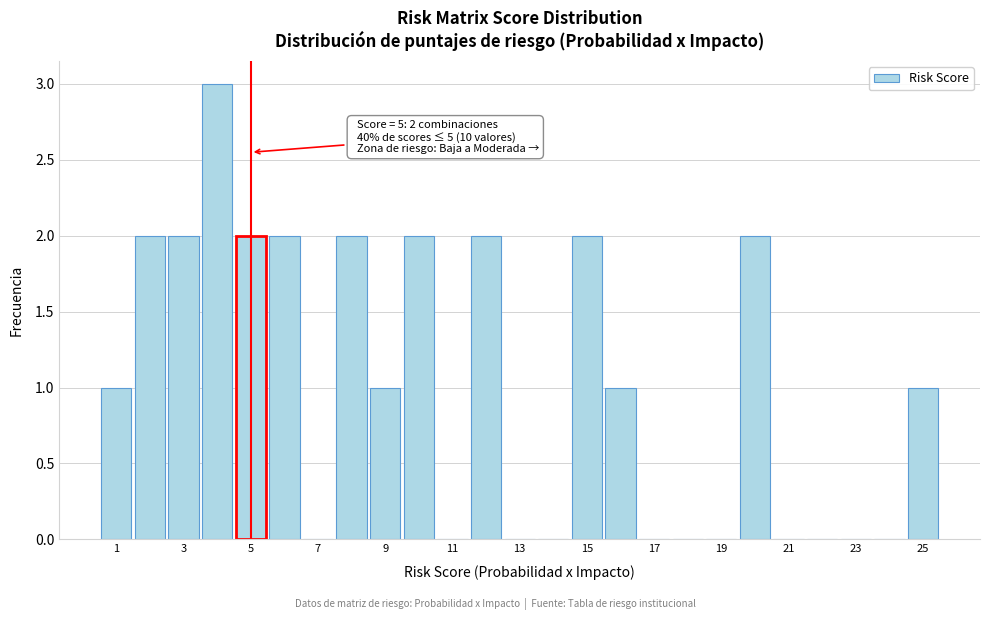

Which range on the x-axis has the tallest bar?

3.5 to 4.5